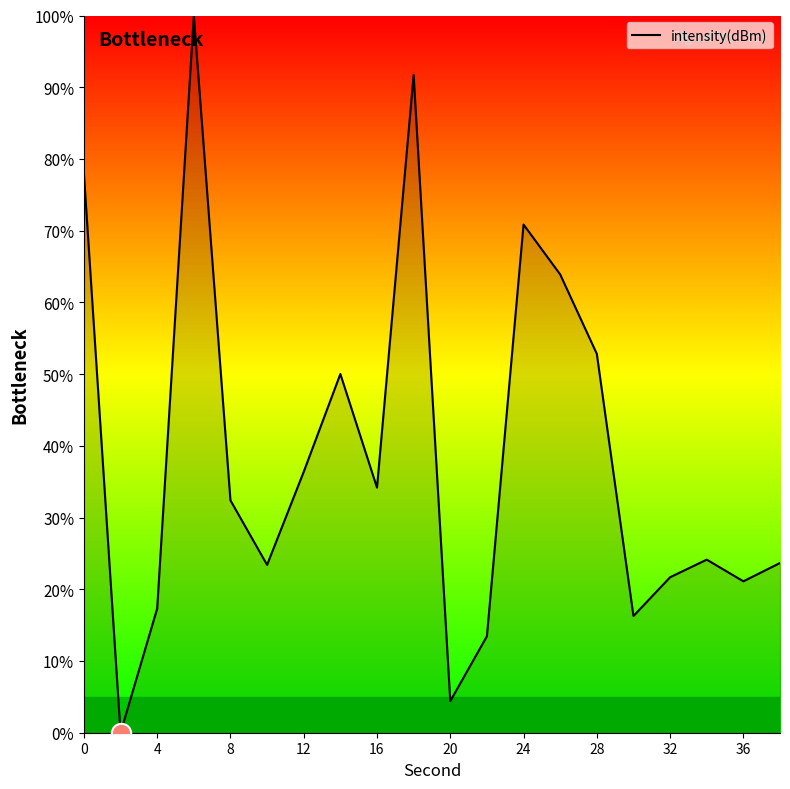

How many values are above zero?

19